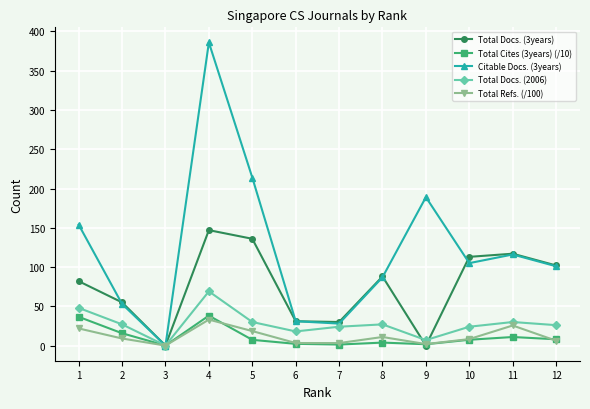

What is the difference between the highest and lowest values at 1?

132.2